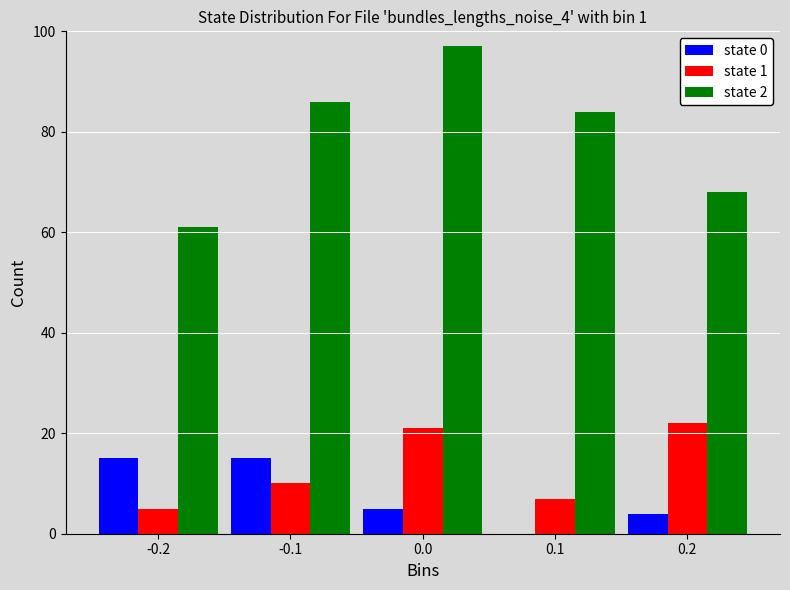

Reading left to right, extract all data points from this chart.

state 0: -0.2=15	-0.1=15	0.0=5	0.1=0	0.2=4
state 1: -0.2=5	-0.1=10	0.0=21	0.1=7	0.2=22
state 2: -0.2=61	-0.1=86	0.0=97	0.1=84	0.2=68